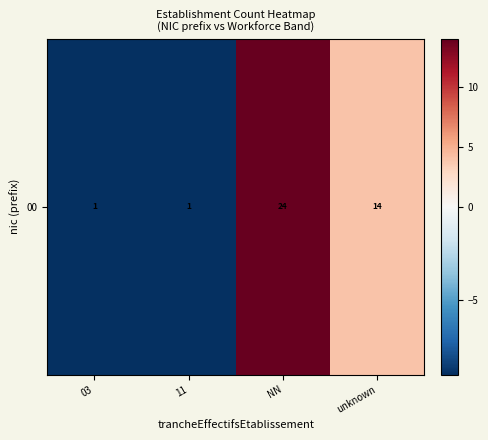

Which label corresponds to the smallest value in the chart?

03